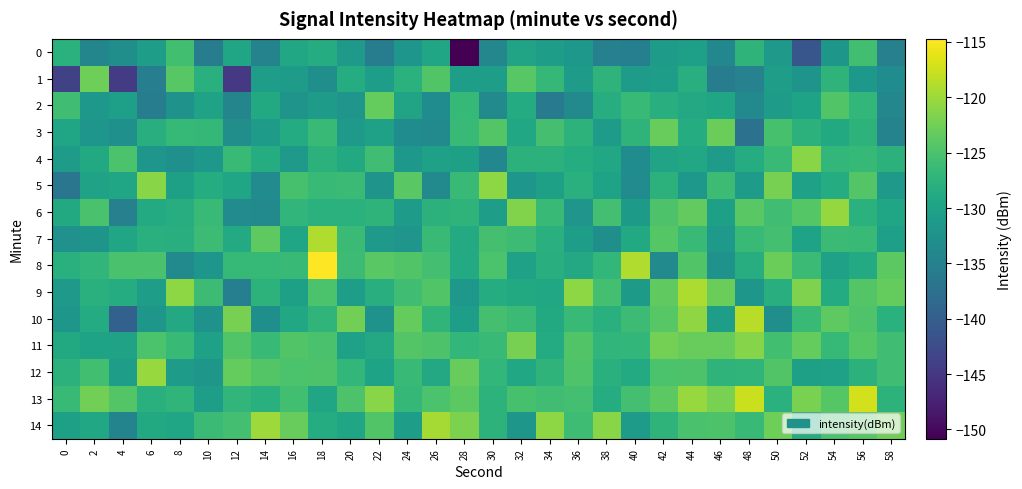

Rank the series at 48 from highest to lowest value.

13, 10, 11, 6, 7, 14, 12, 0, 8, 4, 5, 9, 2, 1, 3